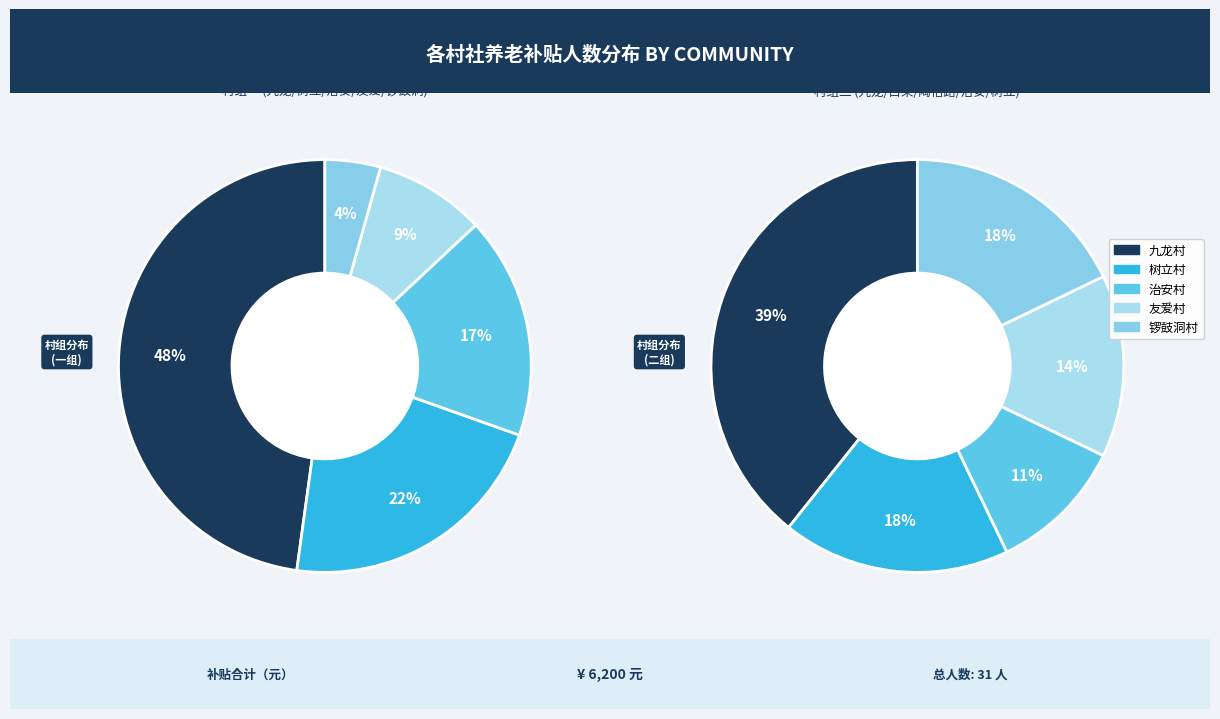

True or false: 树立村 accounts for 11% of the total.

False